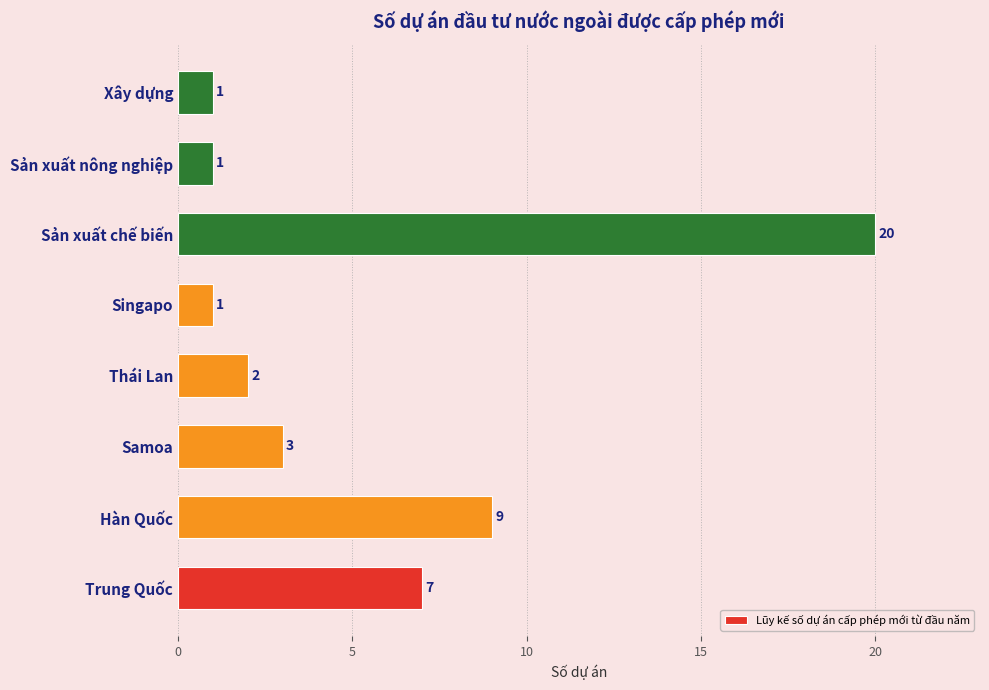

The value at Thái Lan is 2. True or false?

True